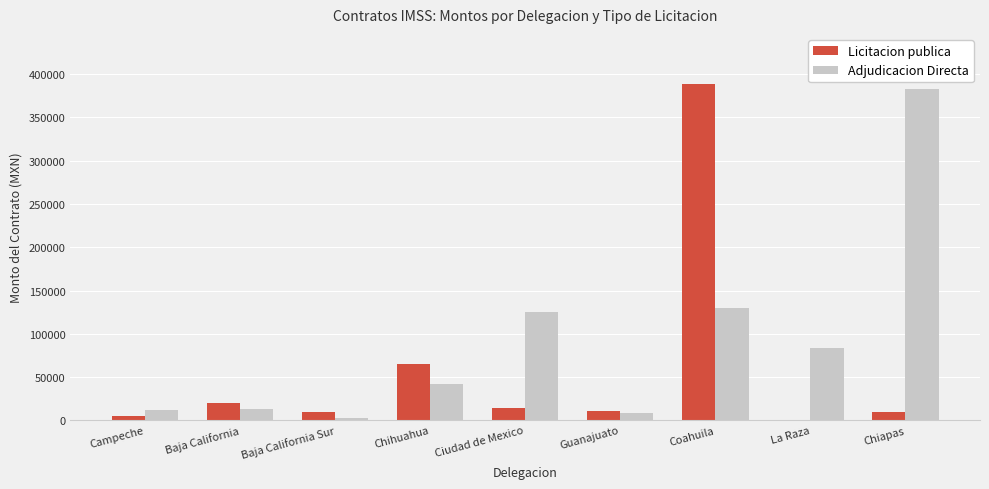

At which category is the sum across all series the highest?

Coahuila